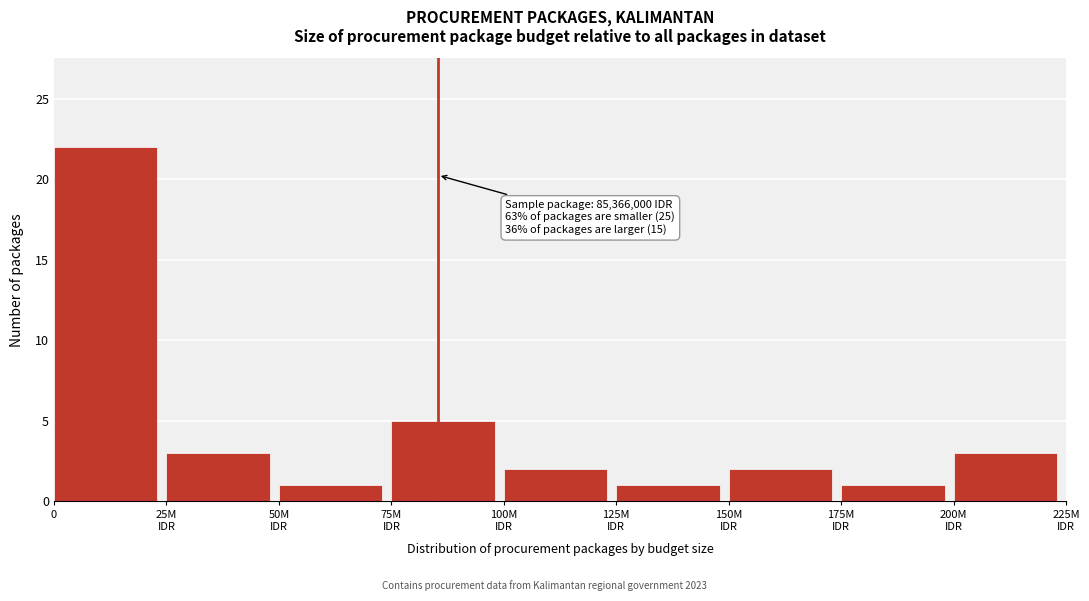

Reading left to right, extract all data points from this chart.

22	3	1	5	2	1	2	1	3